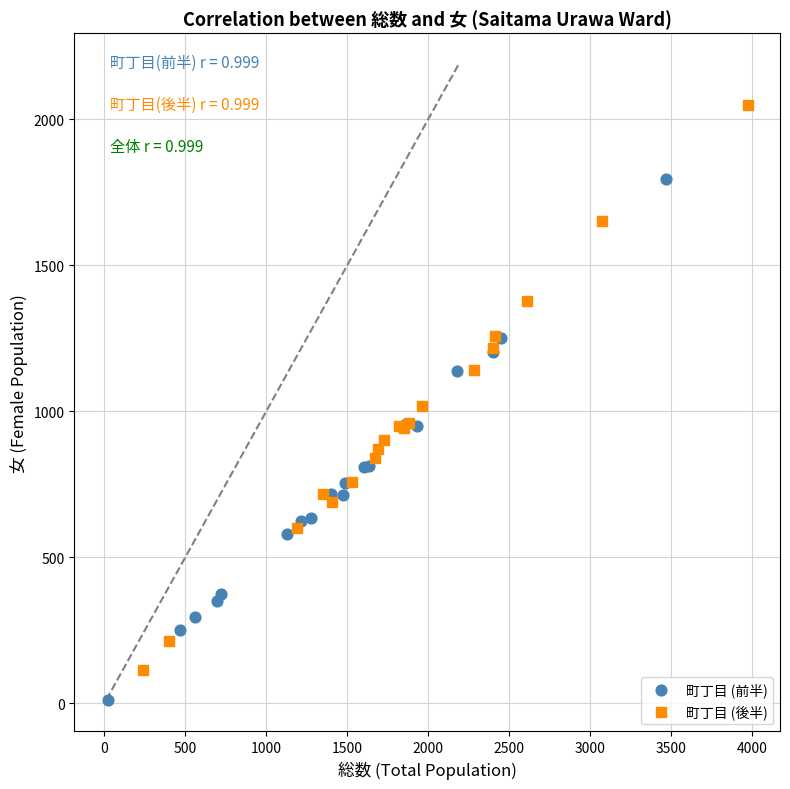

Which series contains the highest Y value?

町丁目 (後半)